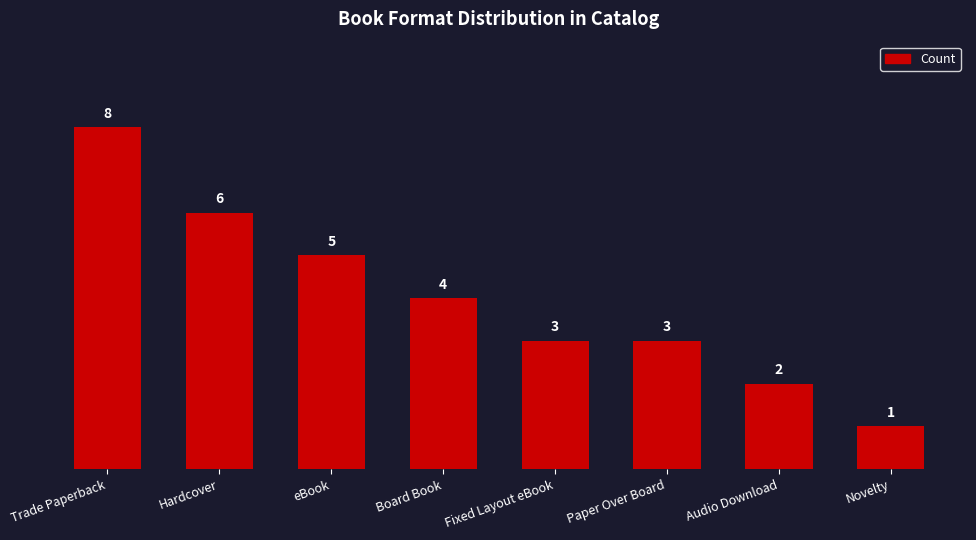

Reading left to right, list all the values displayed in this chart.

Trade Paperback=8	Hardcover=6	eBook=5	Board Book=4	Fixed Layout eBook=3	Paper Over Board=3	Audio Download=2	Novelty=1